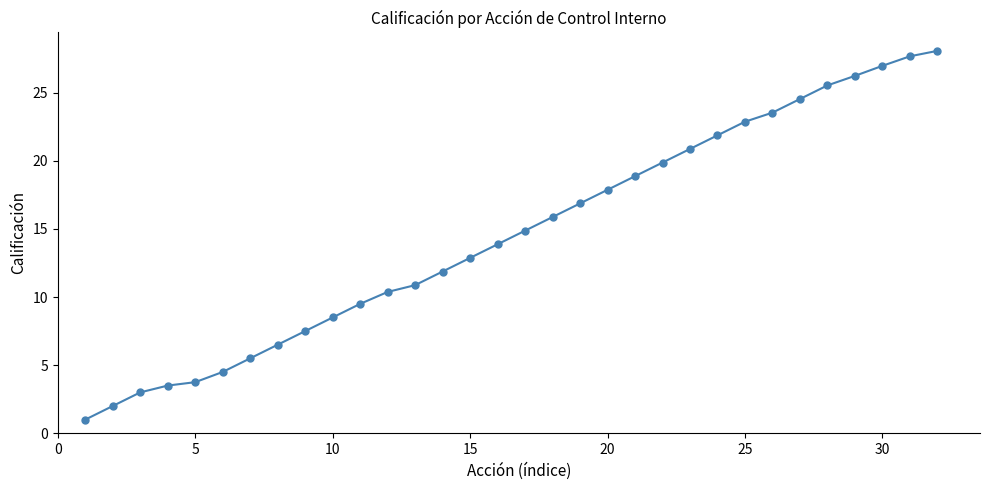

What is the value of the 5th point from the left?

3.8